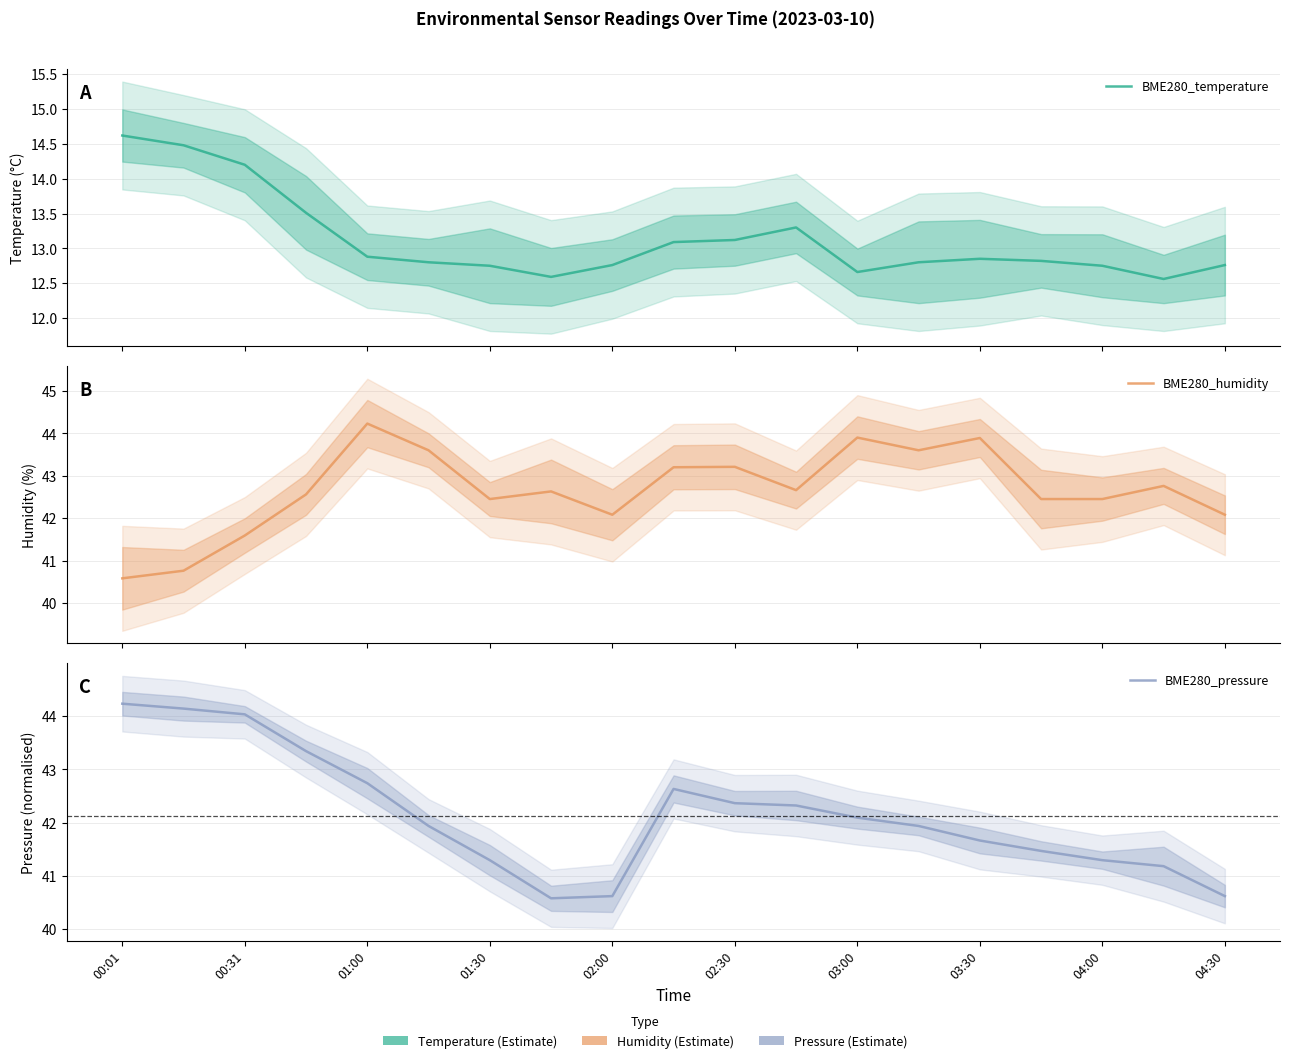

What is the value of the BME280_humidity point at the 17th from the left?

42.5